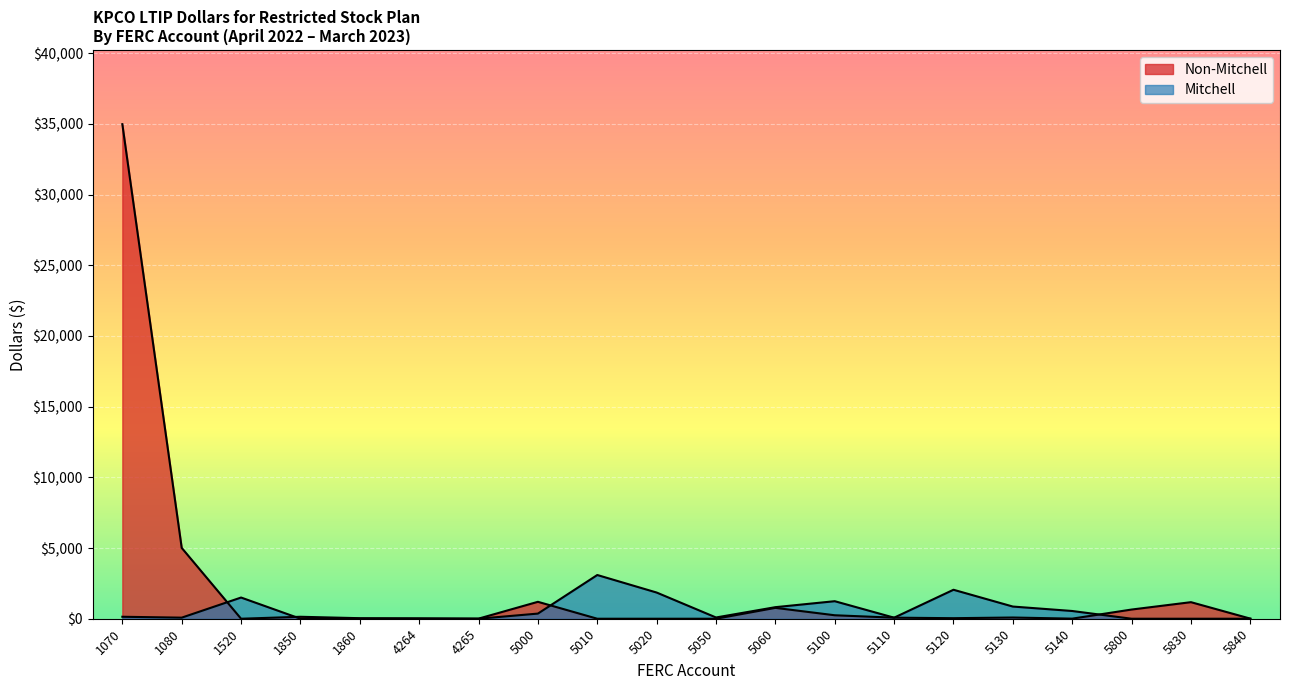

True or false: Non-Mitchell and Mitchell cross at least once.

True